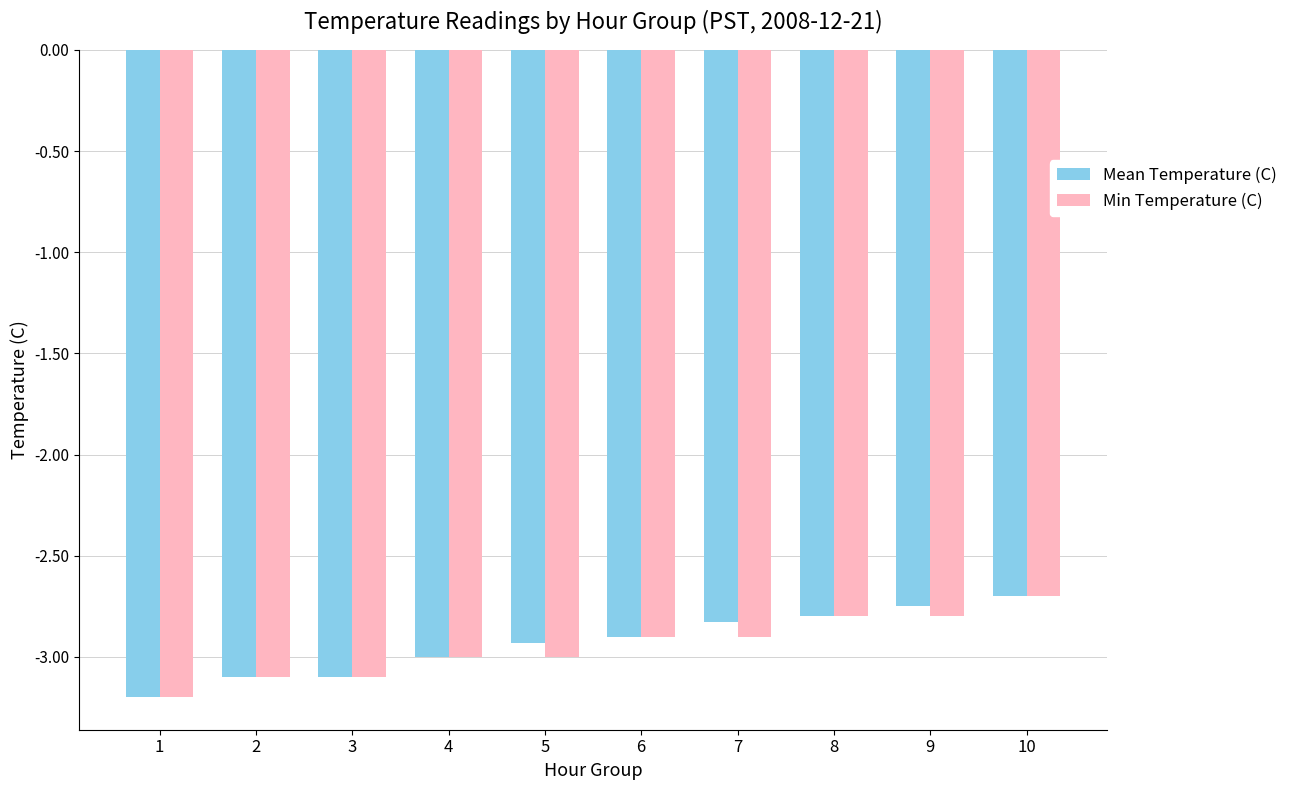

What is the sum of all Min Temperature (C) values?

-29.5